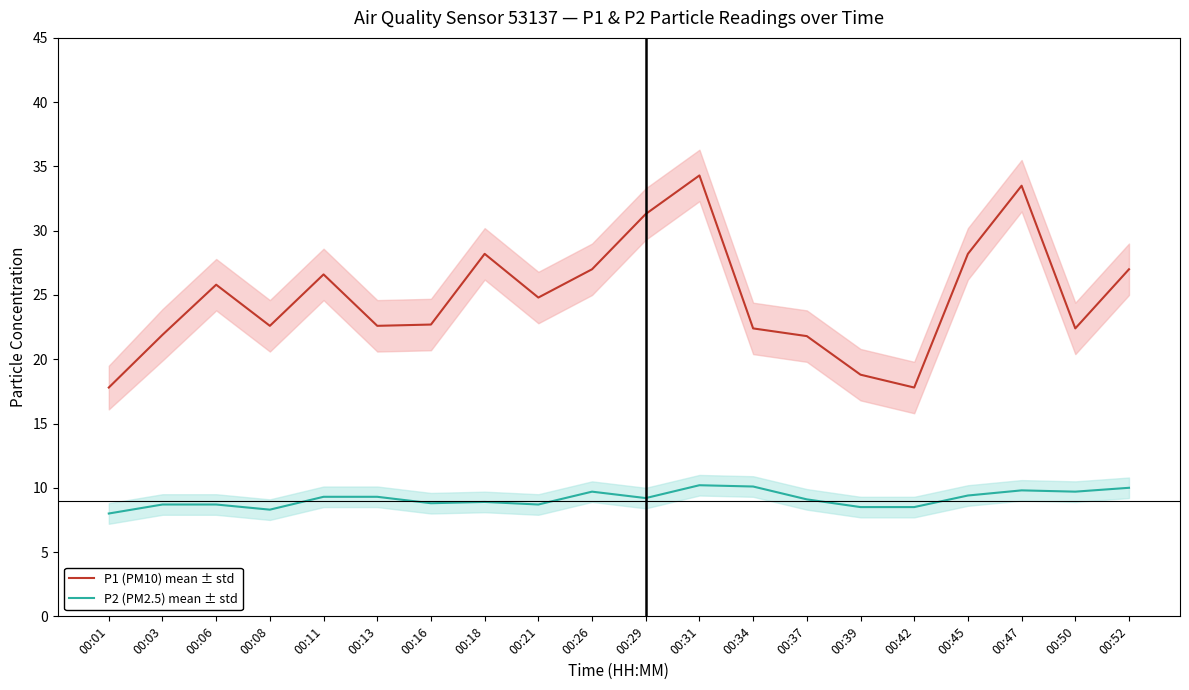

Which category has the highest value across all series?

00:31